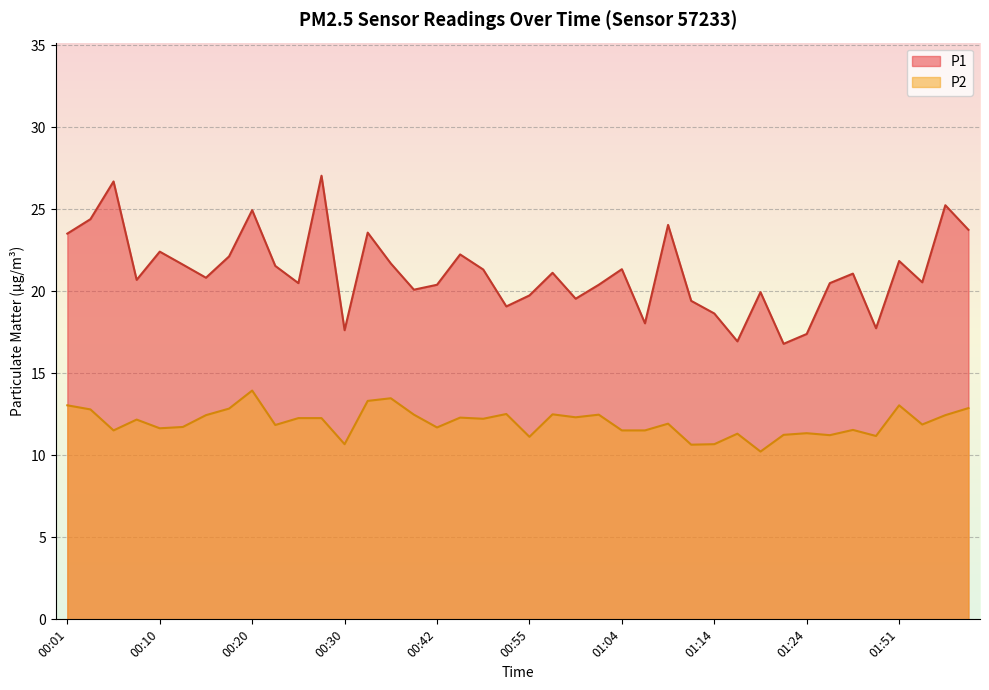

What are all the series names shown in the legend?

P1, P2